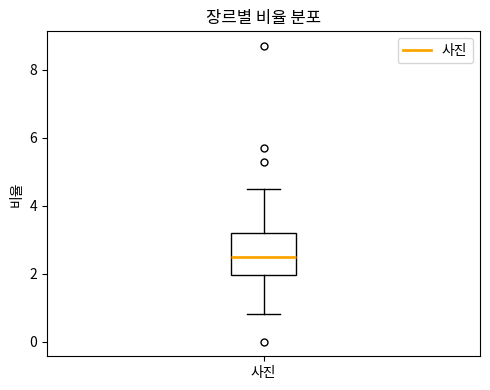

Where does the median line of the box for 사진 sit on the y-axis? The values are not printed on the chart, so give them approximately, as read against the axis.

2.6